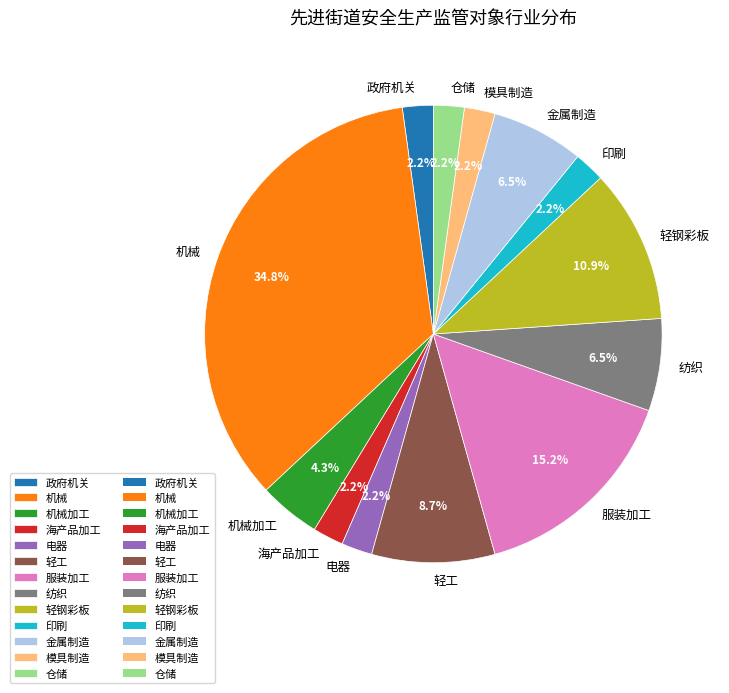

Is the sum of 政府机关 and 轻钢彩板 greater than half?

No